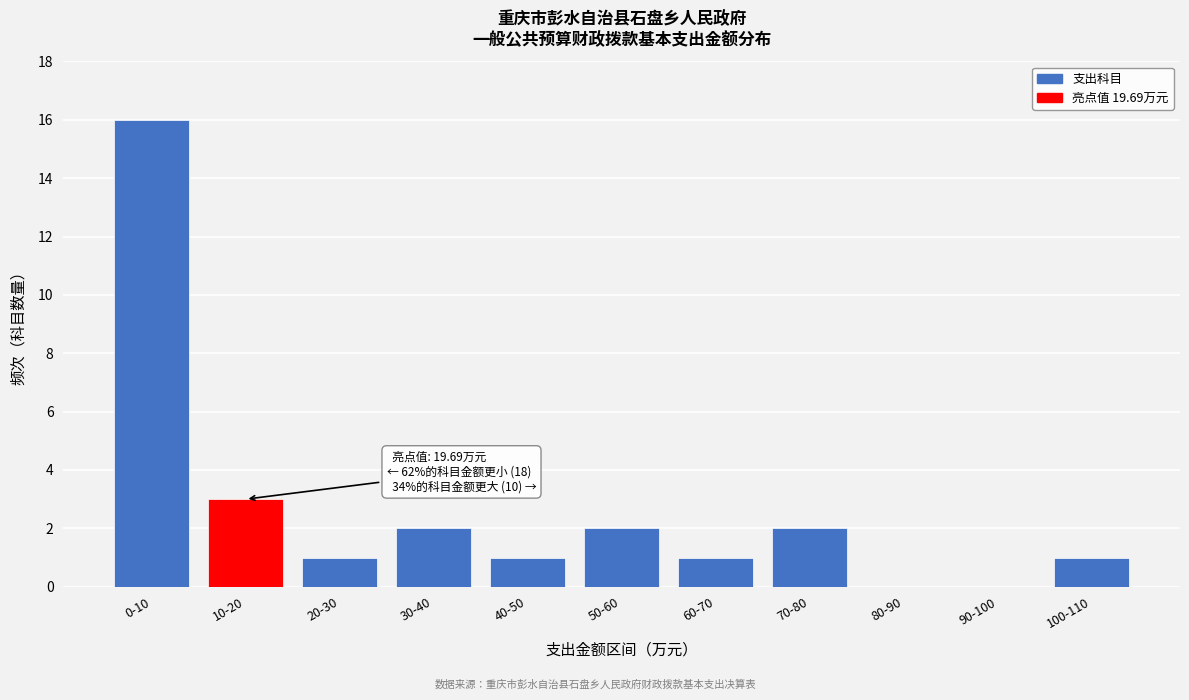

Reading right to left, what are all the values shown in this chart?

100-110=1	90-100=0	80-90=0	70-80=2	60-70=1	50-60=2	40-50=1	30-40=2	20-30=1	10-20=3	0-10=16